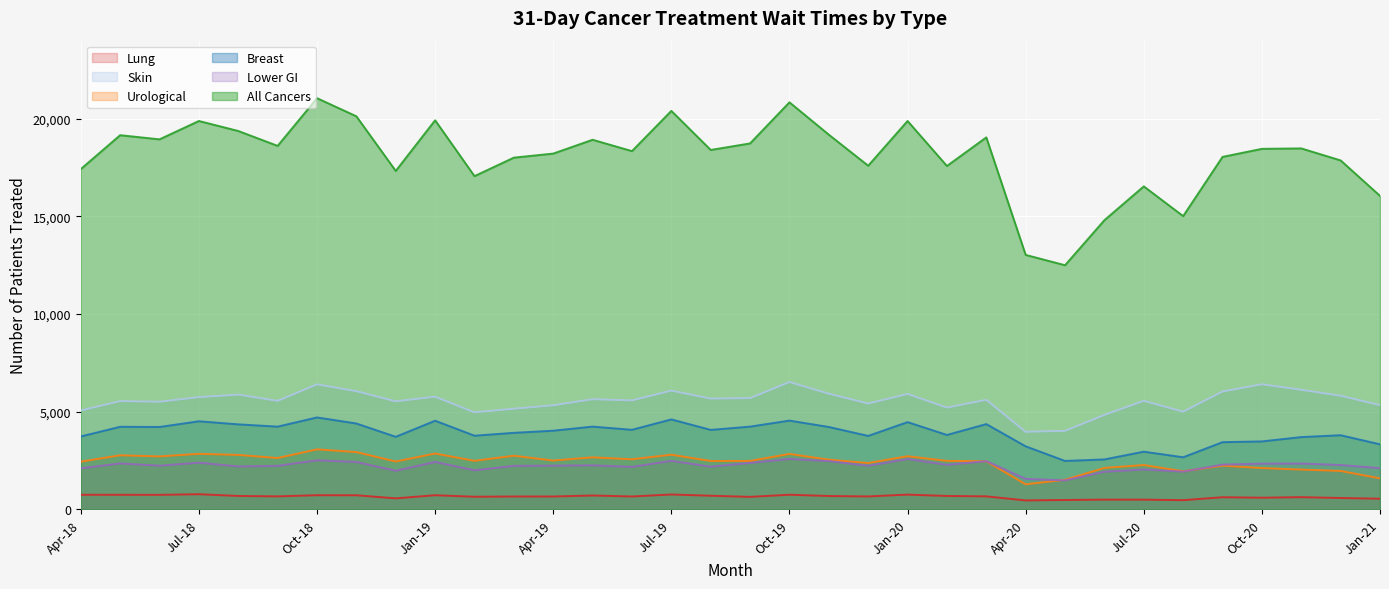

True or false: Lung has a value of 259 at Jul-20.

False